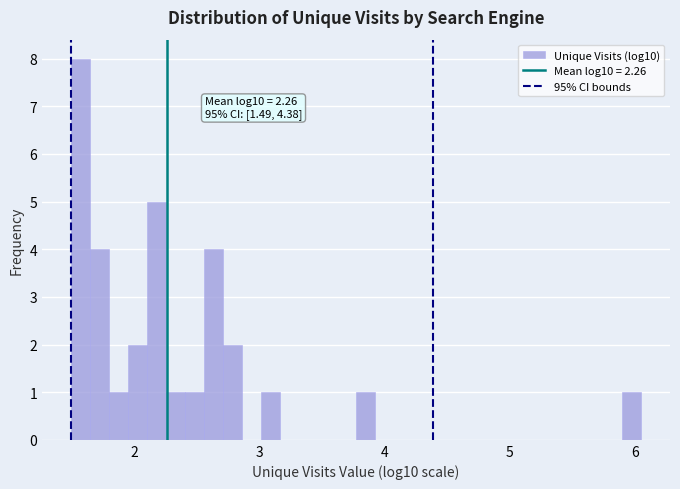

Read against the x-axis, roughly where is the centre of the tallest bar?

1.6